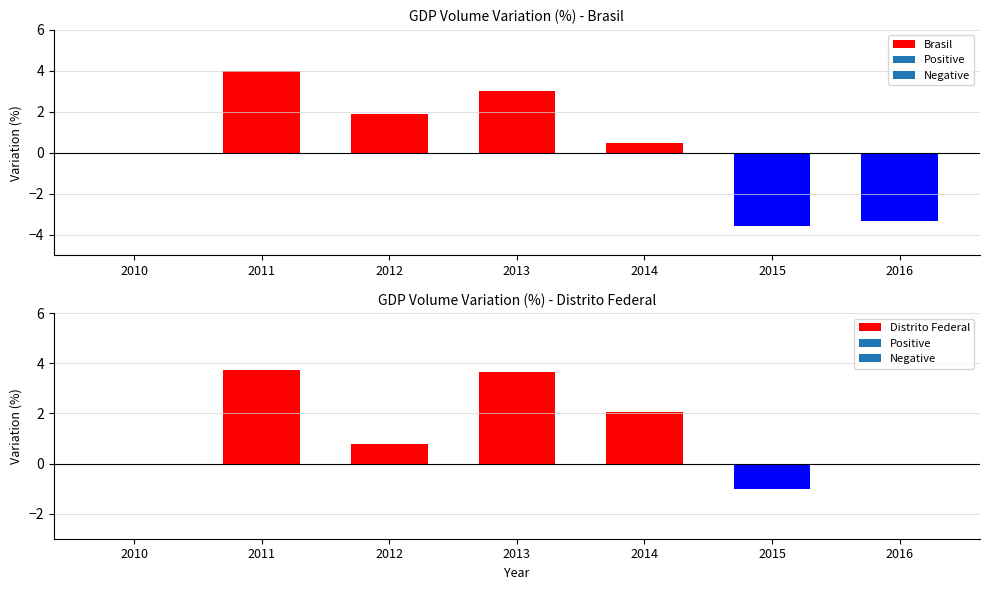

Is the value of Distrito Federal at 2011 greater than the value of Brasil at 2010?

Yes